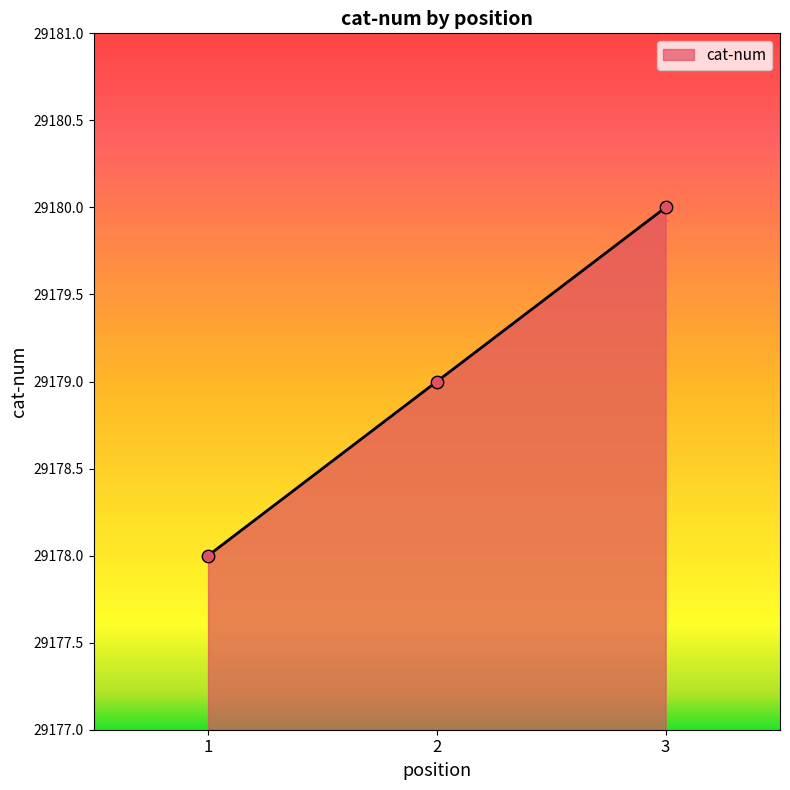

Approximately how many times larger is the value at 1 compared to 3?

1.0